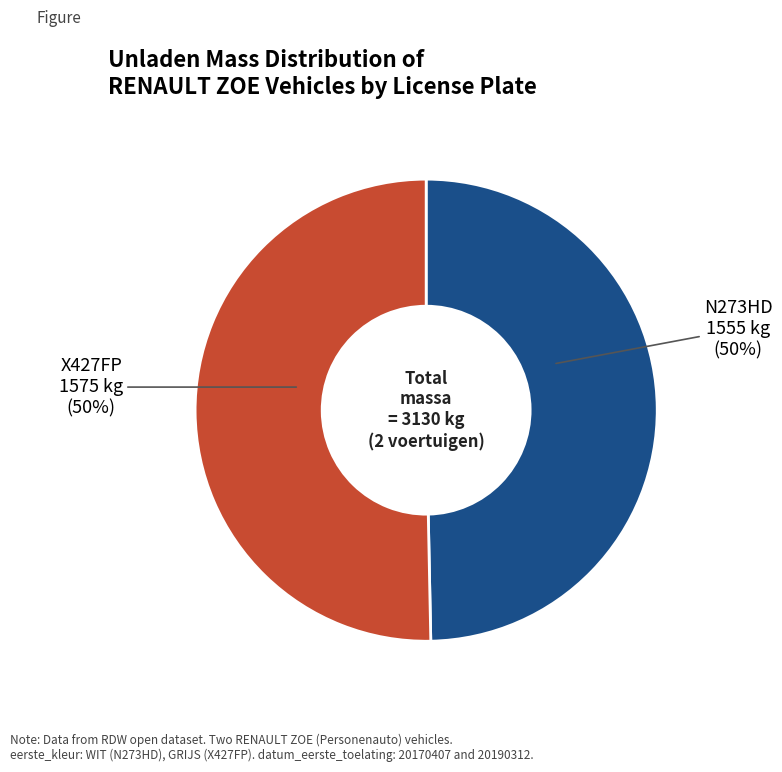

To the nearest percent, what is the average slice percentage?

50%